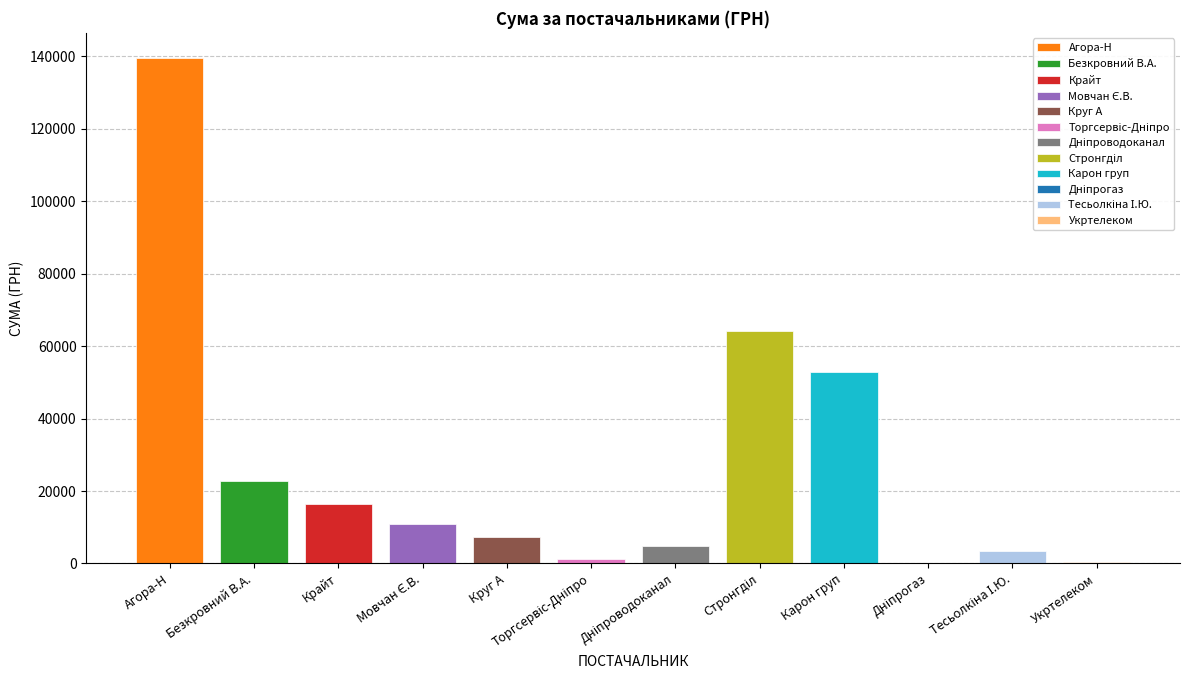

What is the difference between the values at КП "Дніпроводоканал" and ТОВ КТП "Торгсервіс-Дніпро"?

3629.3